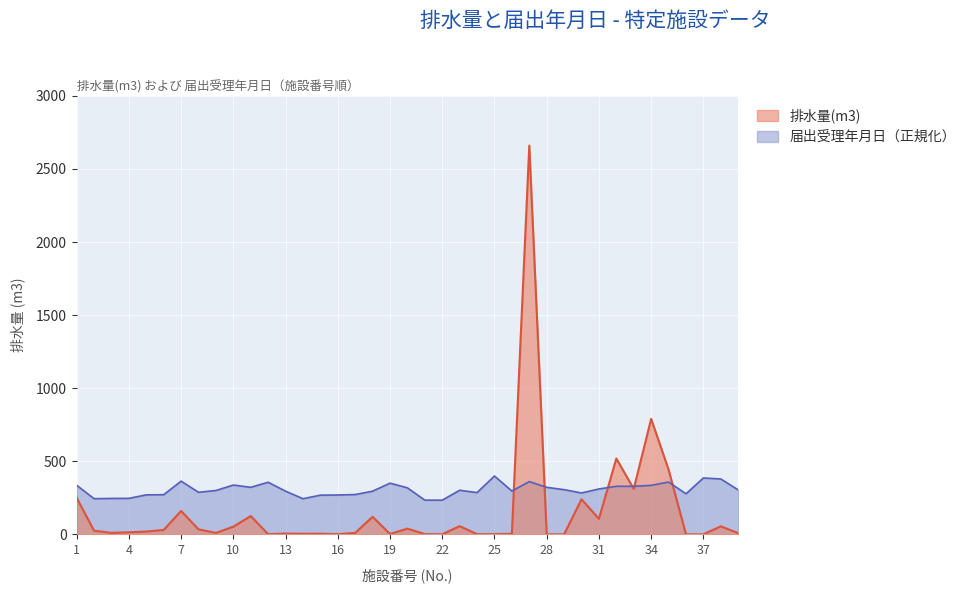

Which category has the highest value in the 排水量(m3) series?

27